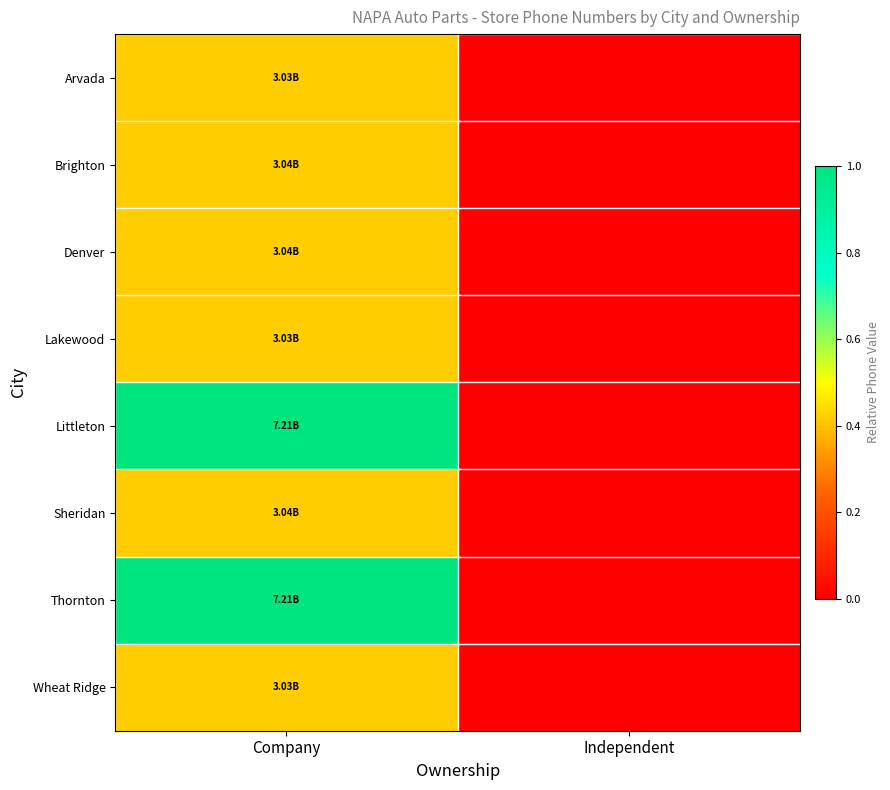

Reading right to left, what are all the values shown in this chart?

Arvada: Independent=0.0	Company=0.4
Brighton: Independent=0.0	Company=0.4
Denver: Independent=0.0	Company=0.4
Lakewood: Independent=0.0	Company=0.4
Littleton: Independent=0.0	Company=1.0
Sheridan: Independent=0.0	Company=0.4
Thornton: Independent=0.0	Company=1.0
Wheat Ridge: Independent=0.0	Company=0.4